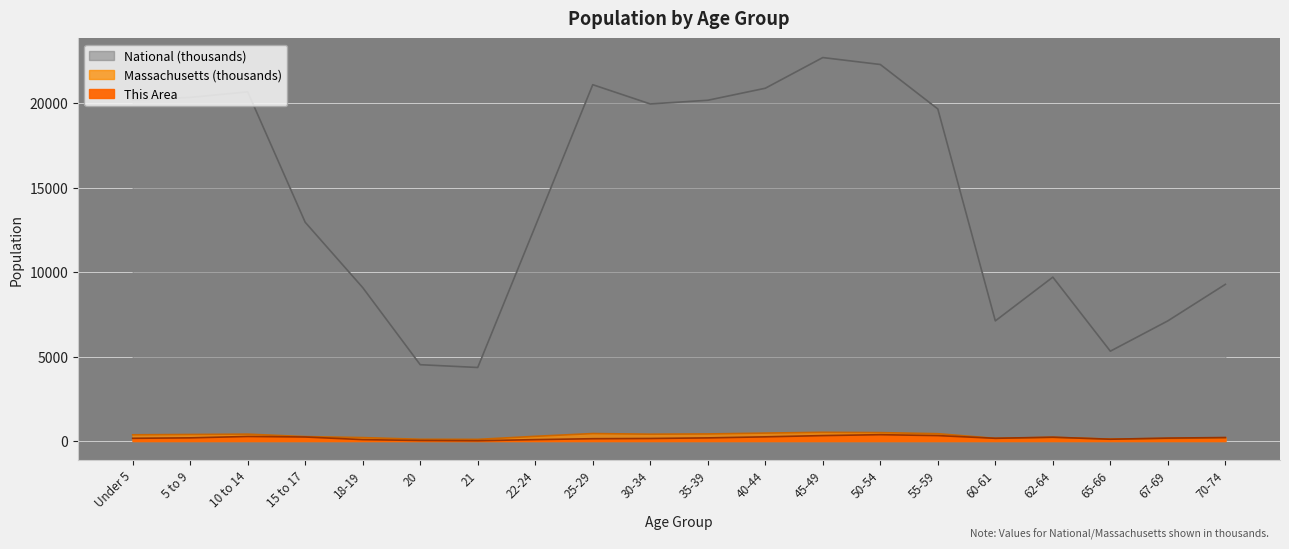

What is the smallest value displayed?

16.0